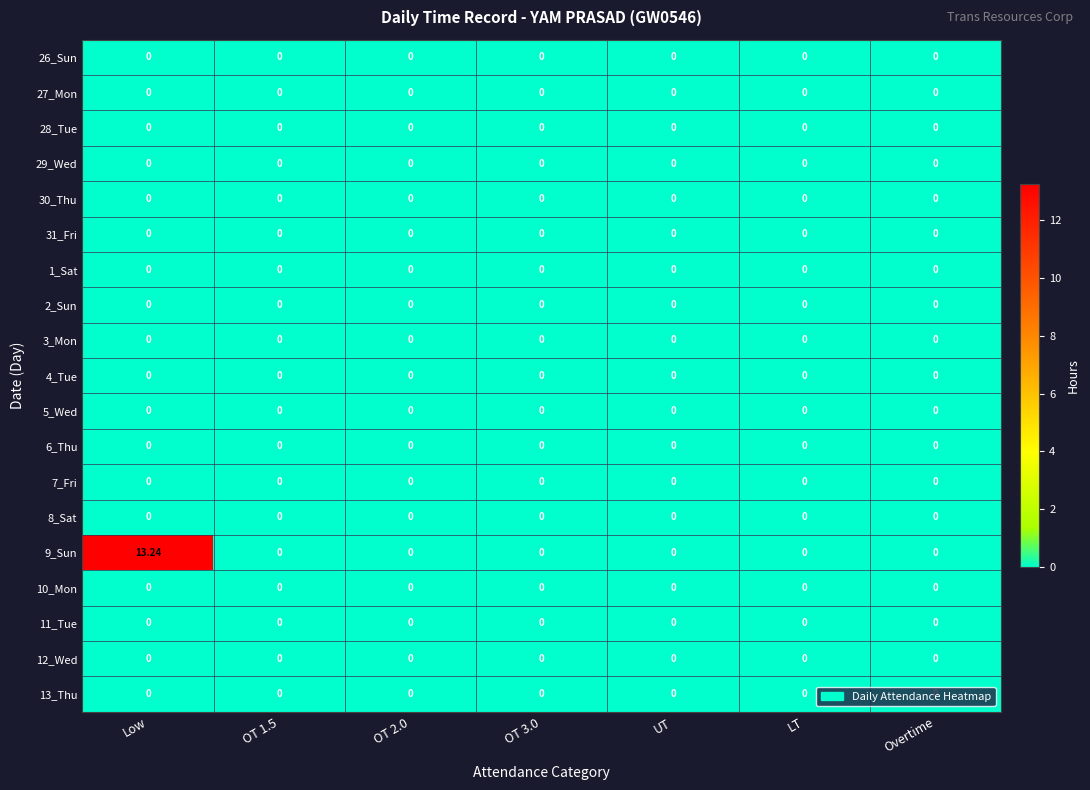

Which category has the highest value across all series?

Low